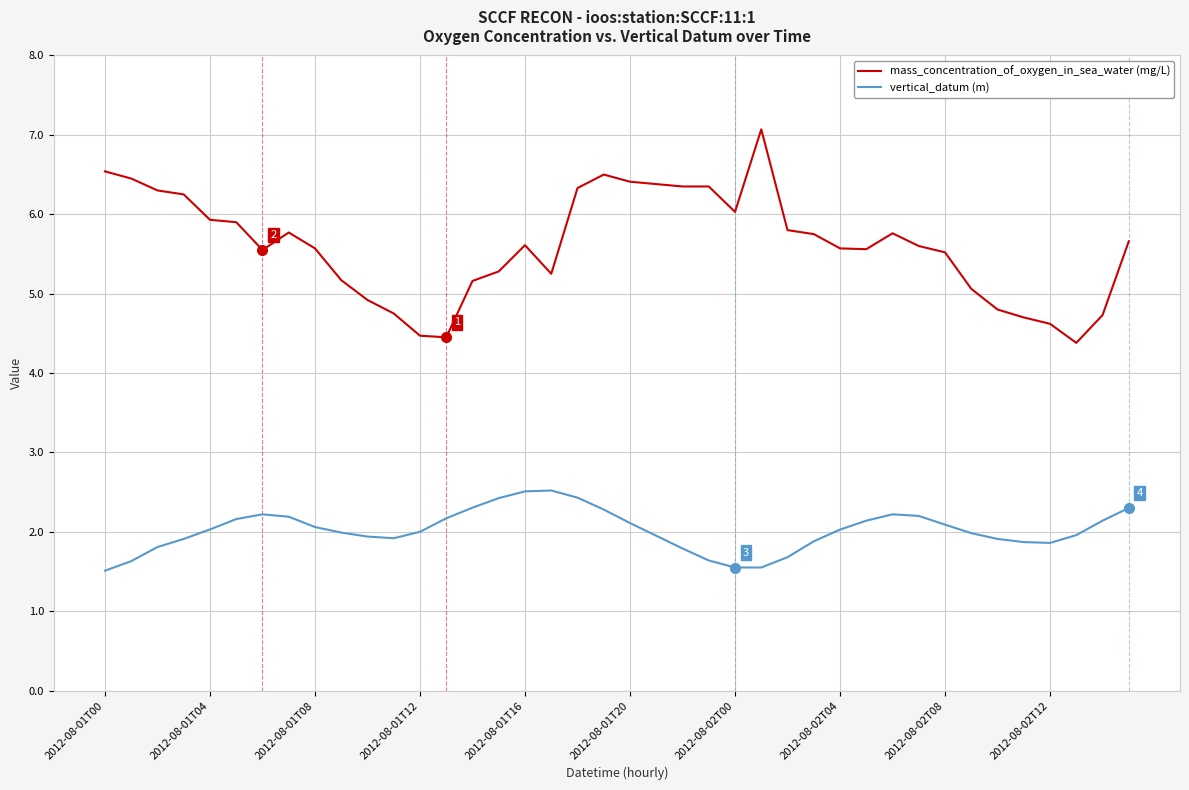

What is the greatest value displayed?

7.1